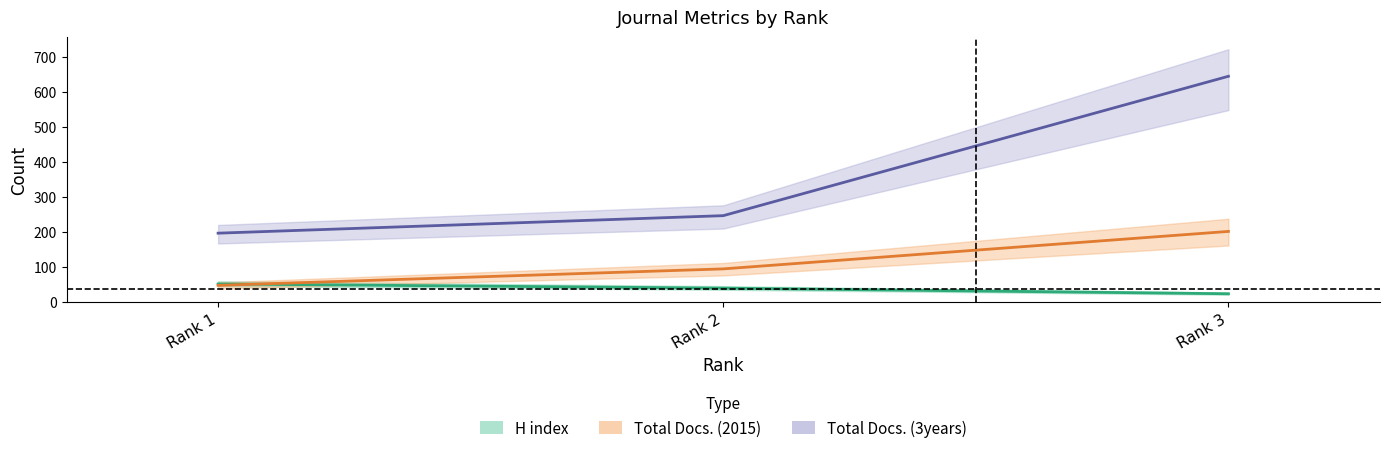

True or false: Total Docs. (3years) has a value of 246 at Rank 2.

True